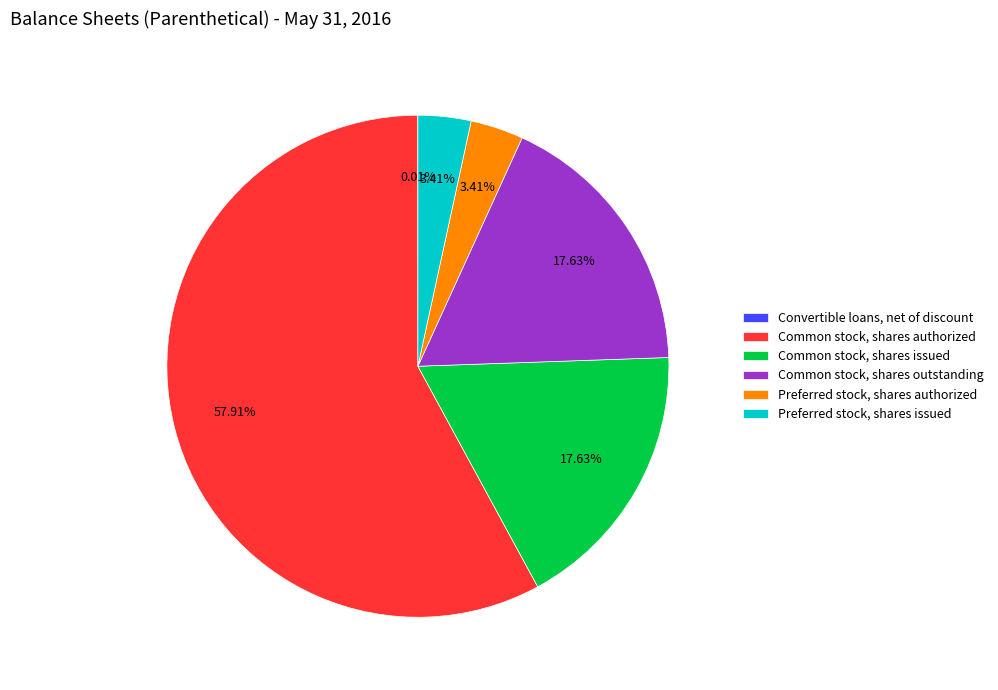

Does Preferred stock, shares authorized account for over 50% of the chart?

No